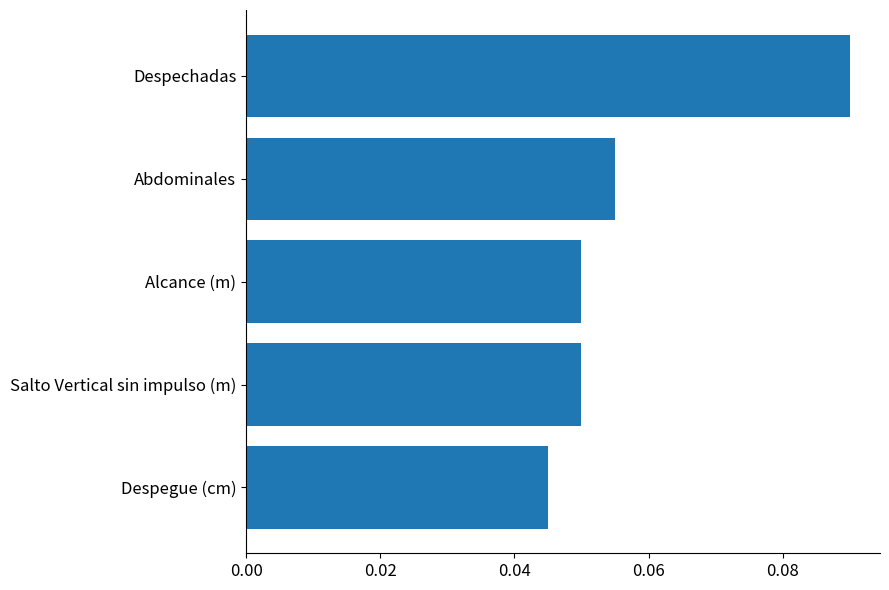

The value at Salto Vertical sin impulso (m) is 0.0. True or false?

False